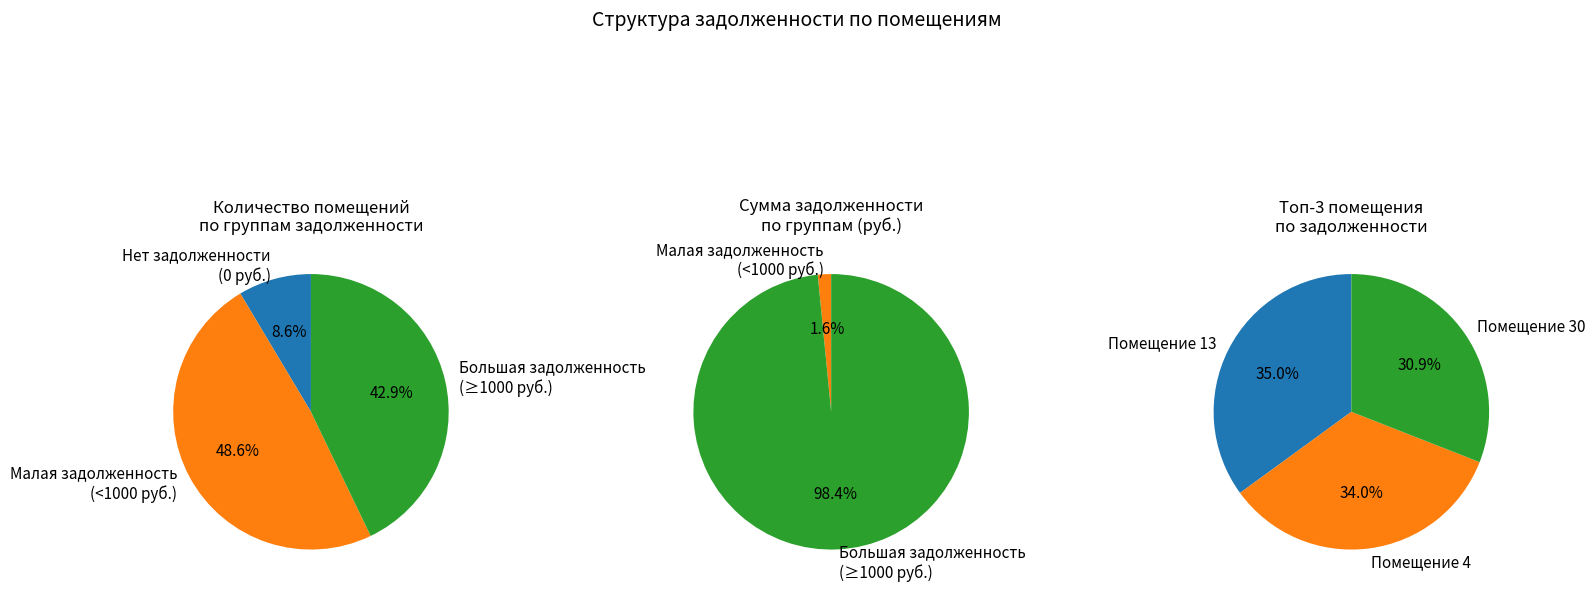

Is it true that 6 is 1% of the pie?

False